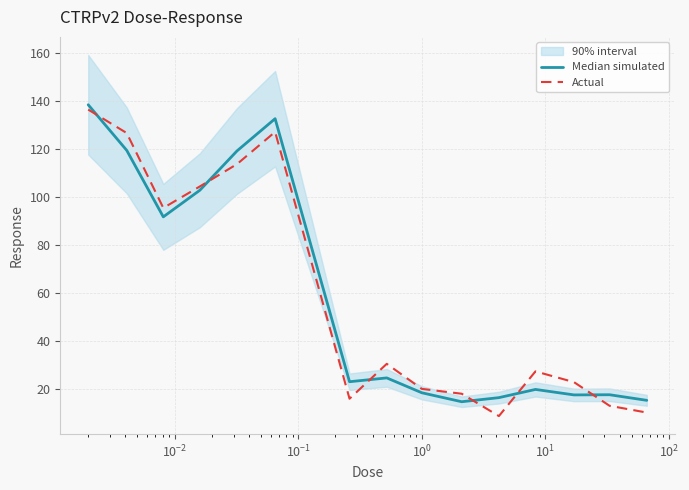

What is the sum of all Median simulated values?

870.3